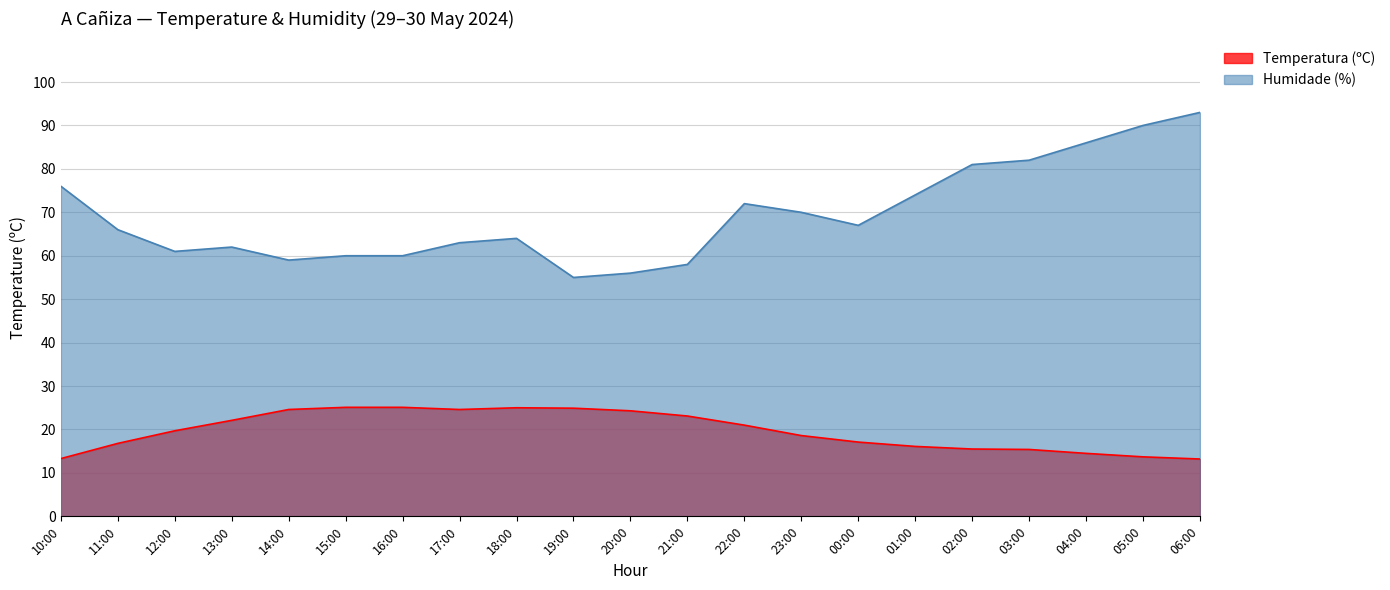

What is the maximum value for Humidade (%)?

93.0